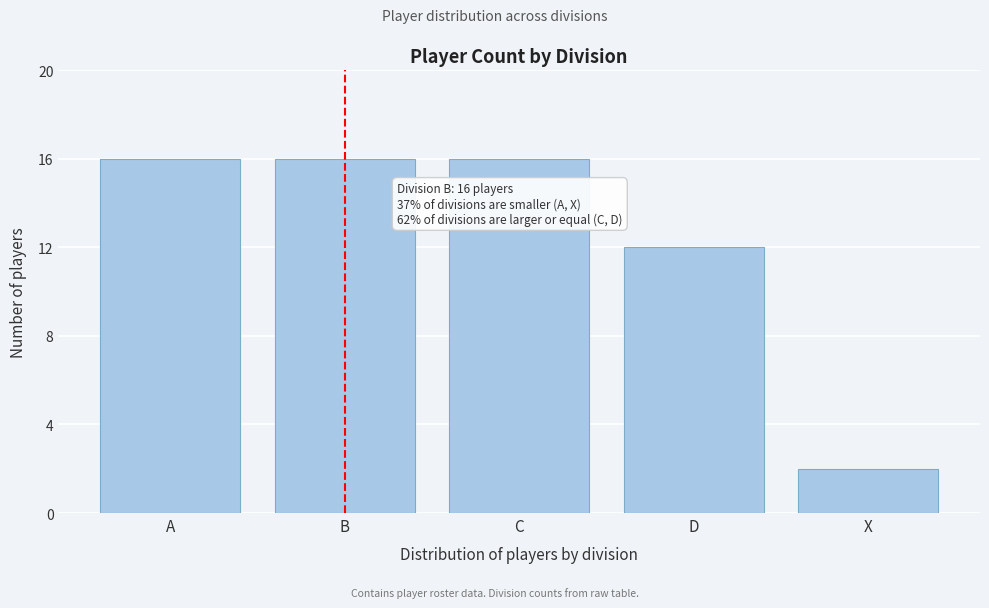

Reading left to right, transcribe all the data shown in this chart.

16	16	16	12	2